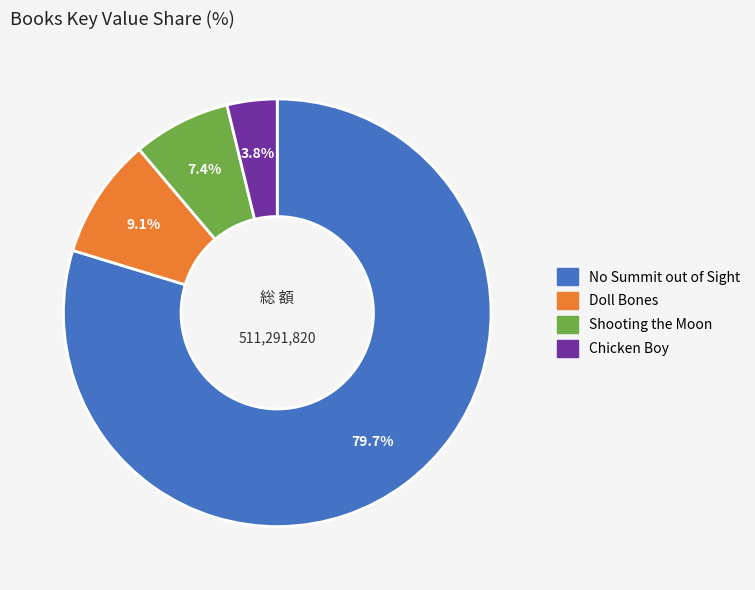

What portion of the pie excludes Shooting the Moon?

92.6%